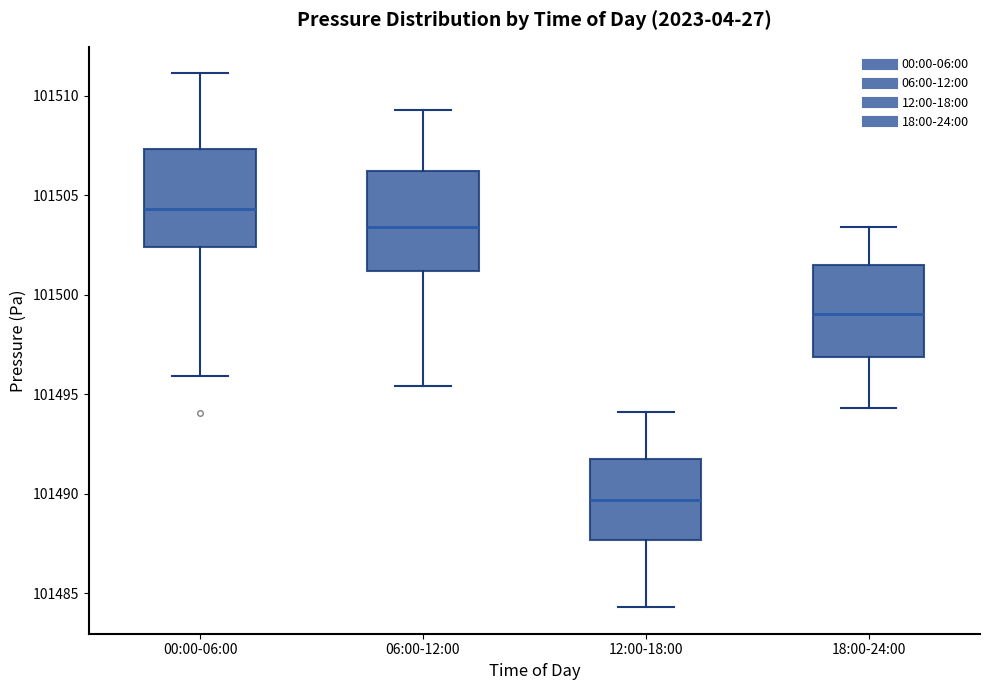

Which box's median line is the highest?

00:00-06:00